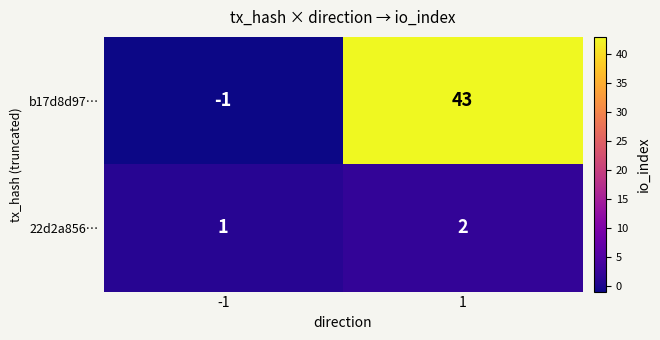

At how many categories does at least one series exceed 24?

1